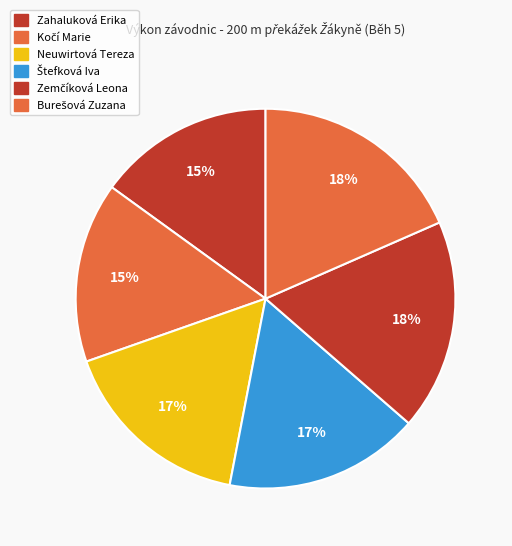

Combined, what portion of the pie is Burešová Zuzana and Kočí Marie?

33.8%